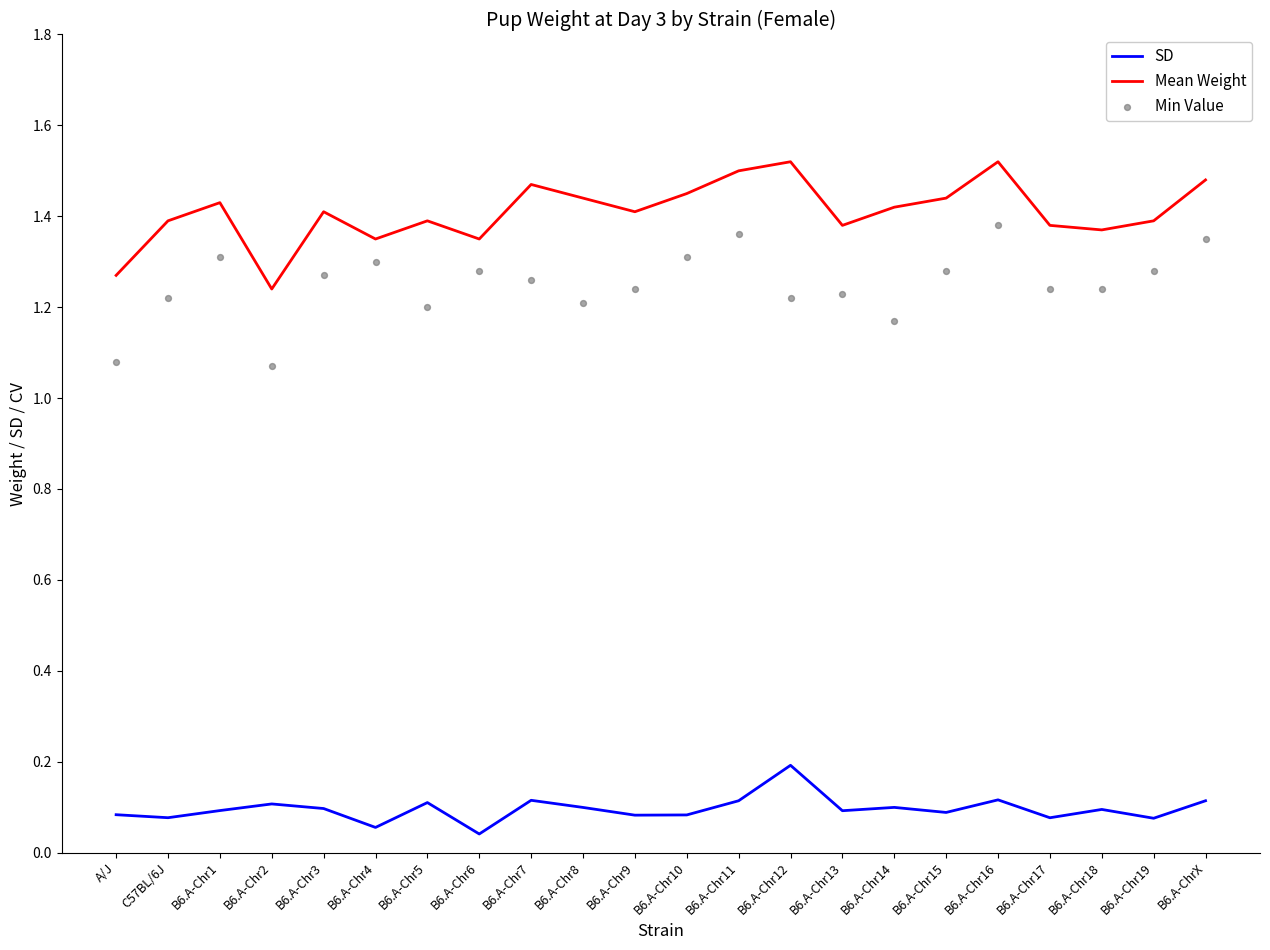

Is the value of Mean Weight at B6.A-Chr11 greater than the value of SD at B6.A-Chr18?

Yes